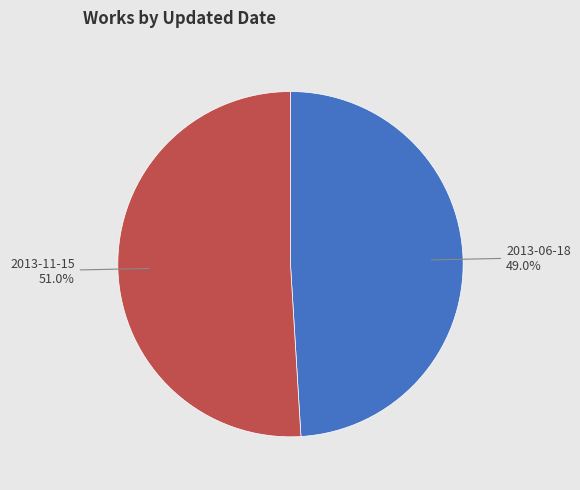

To the nearest percent, what portion does 2013-11-15 represent?

51%